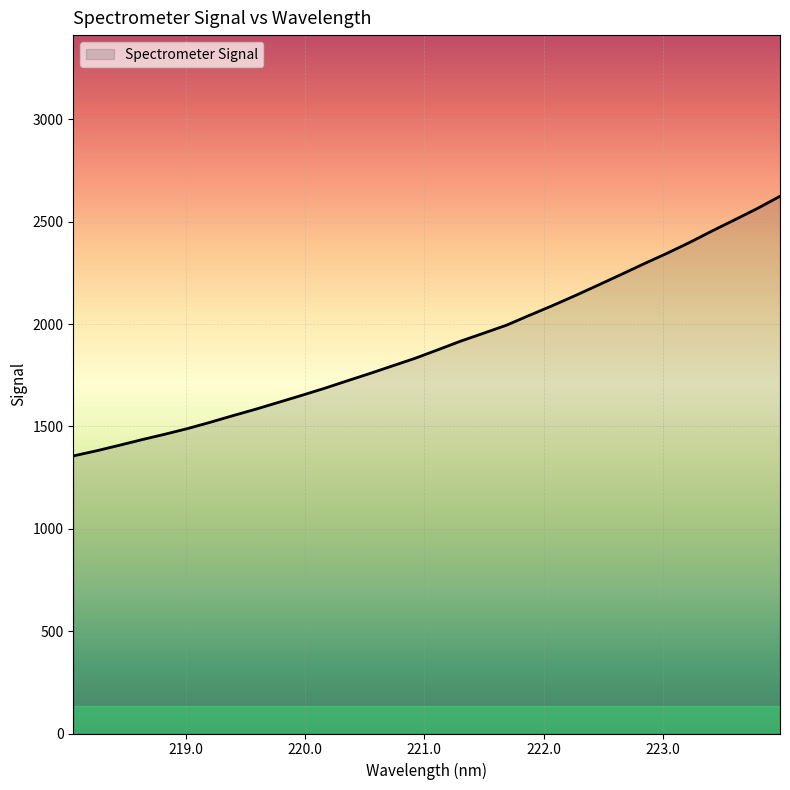

How many lines are shown in the chart?

1